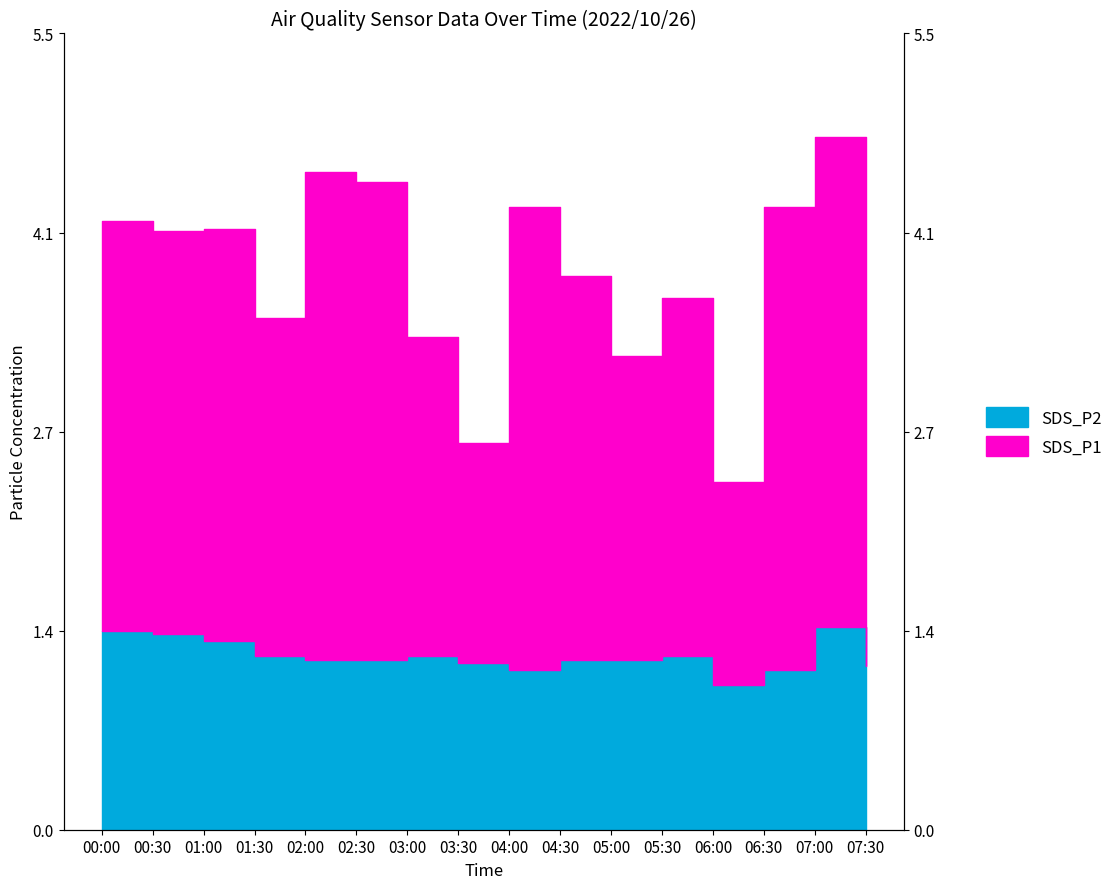

Is it true that SDS_P1 equals 1.8 at 06:30?

False